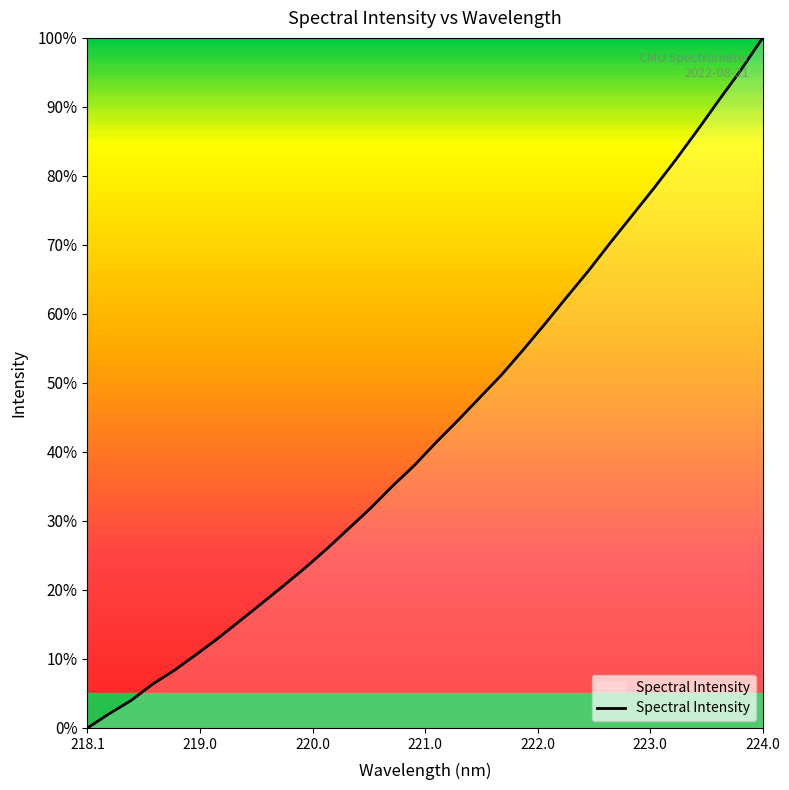

What is the difference between the maximum and minimum values?

100.0